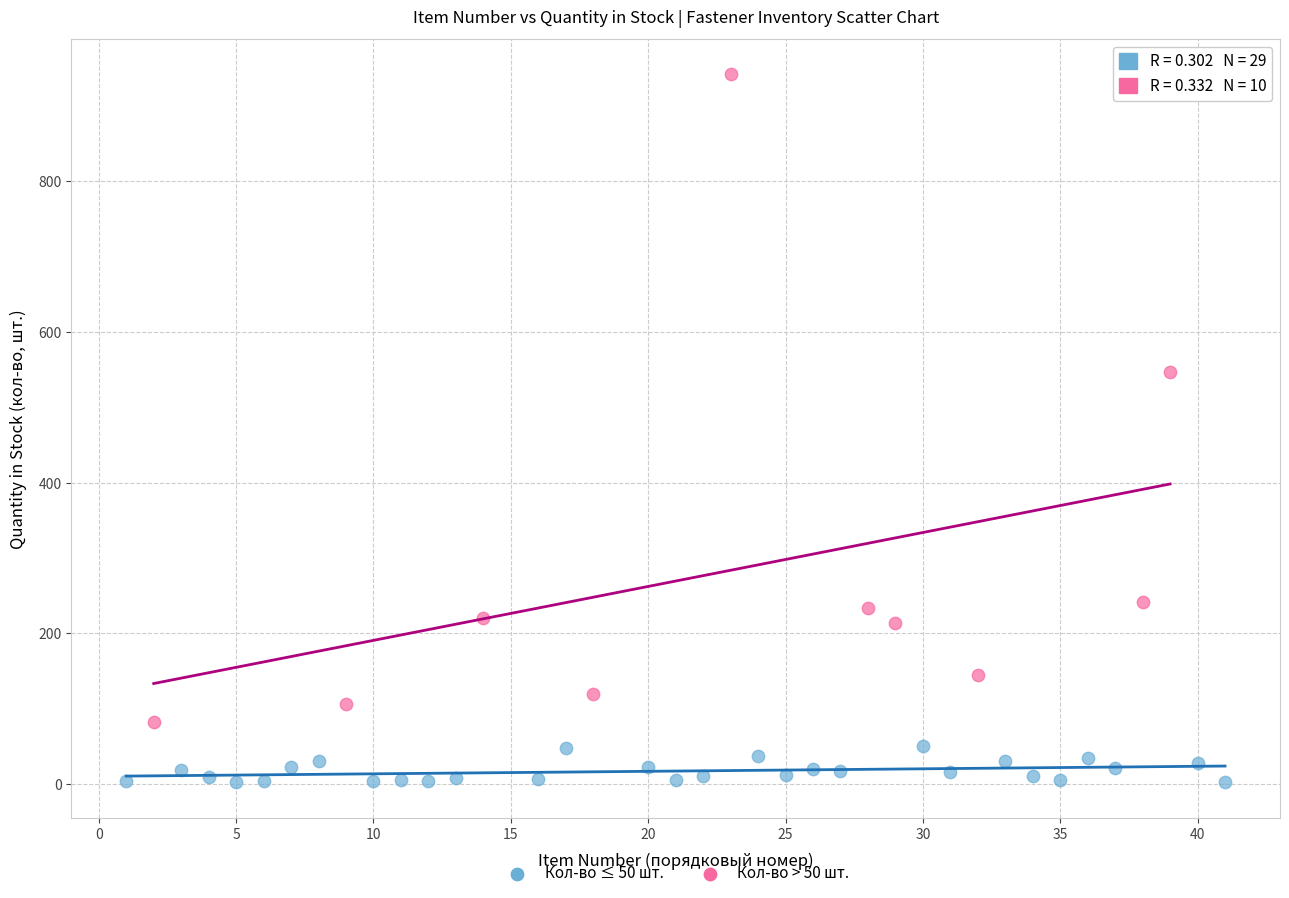

Which series has the widest spread of Y values?

Кол-во > 50 шт.